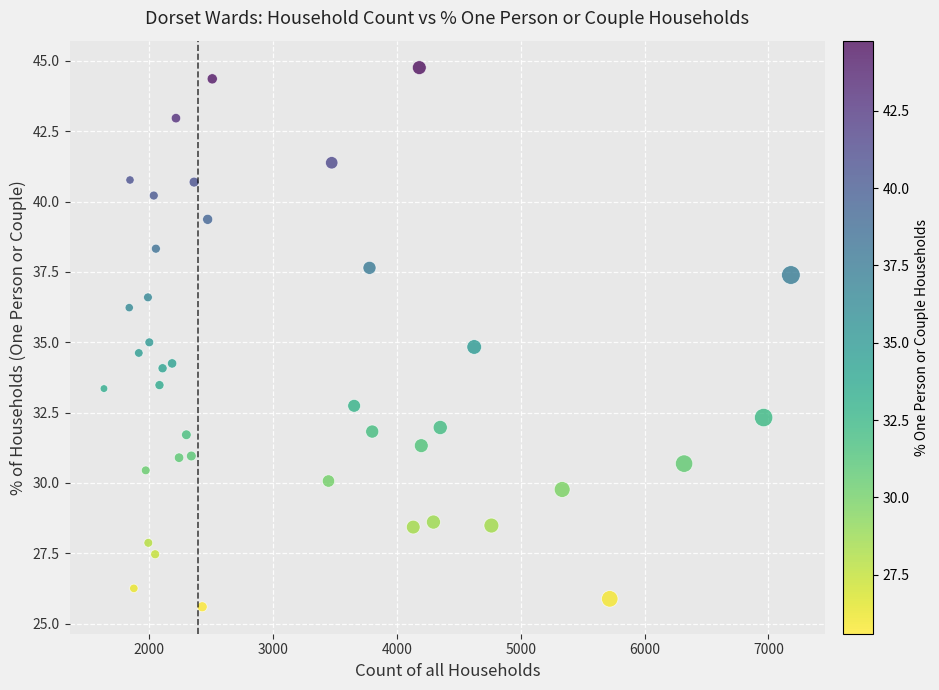

What is the range of X values (max minus min)?

5544.0